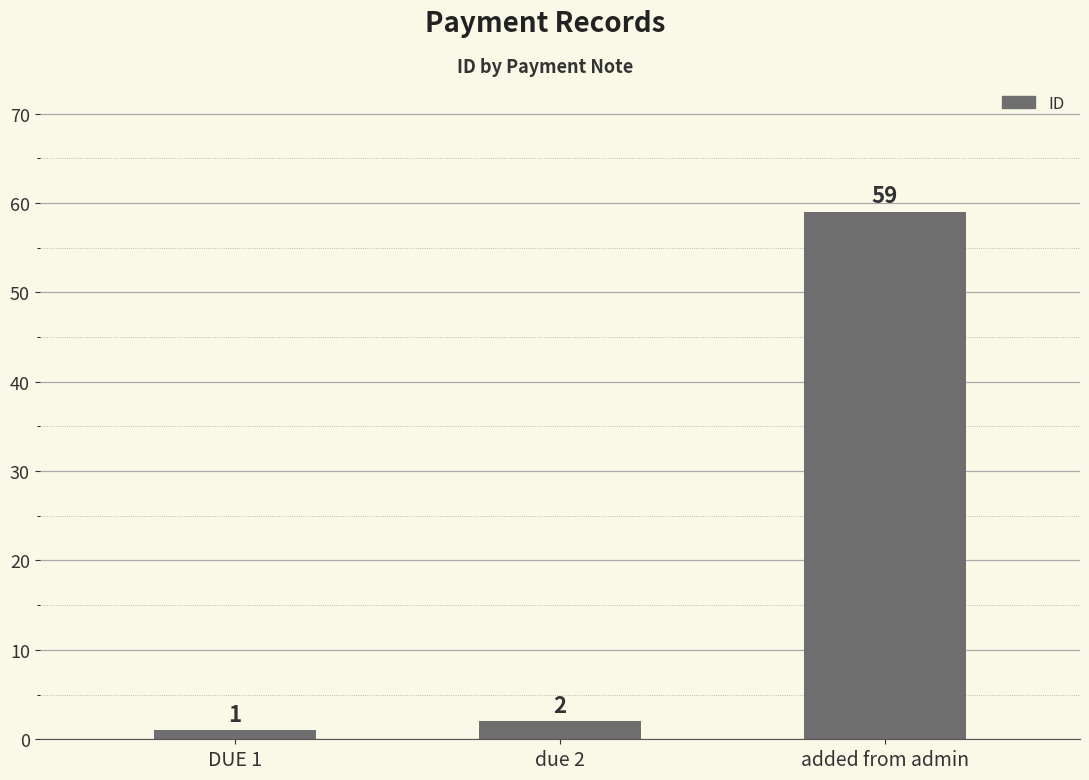

At which category does the chart reach its minimum across all series?

DUE 1